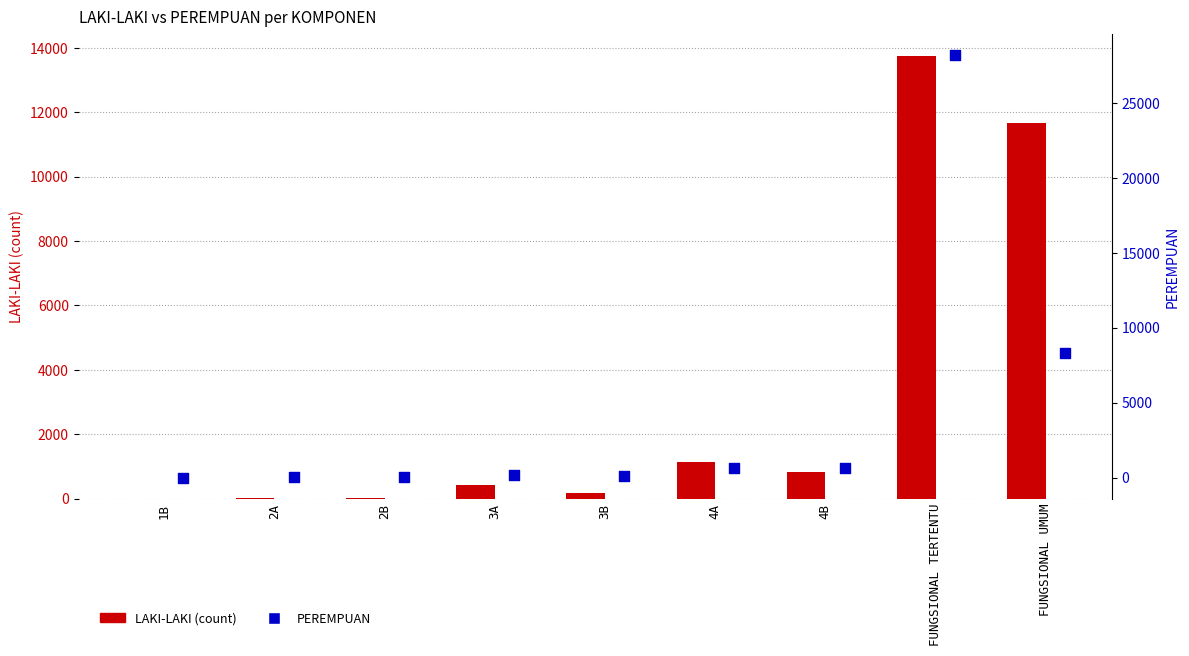

Is the value of LAKI-LAKI at 2A greater than the value of PEREMPUAN at 4B?

No